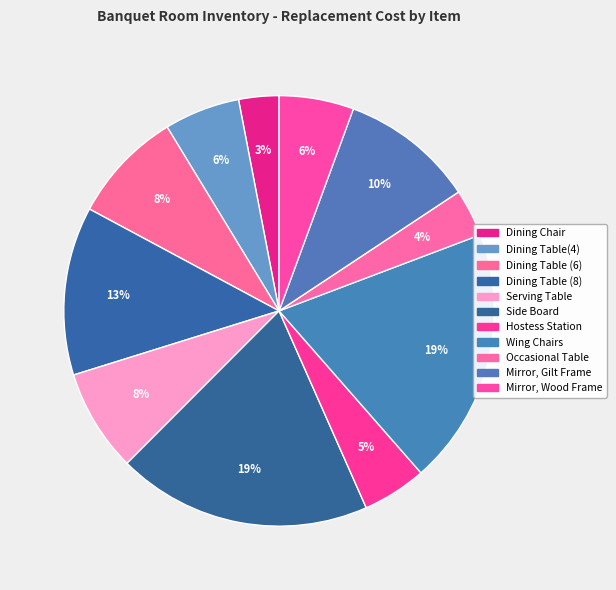

How many segments does this pie chart have?

11